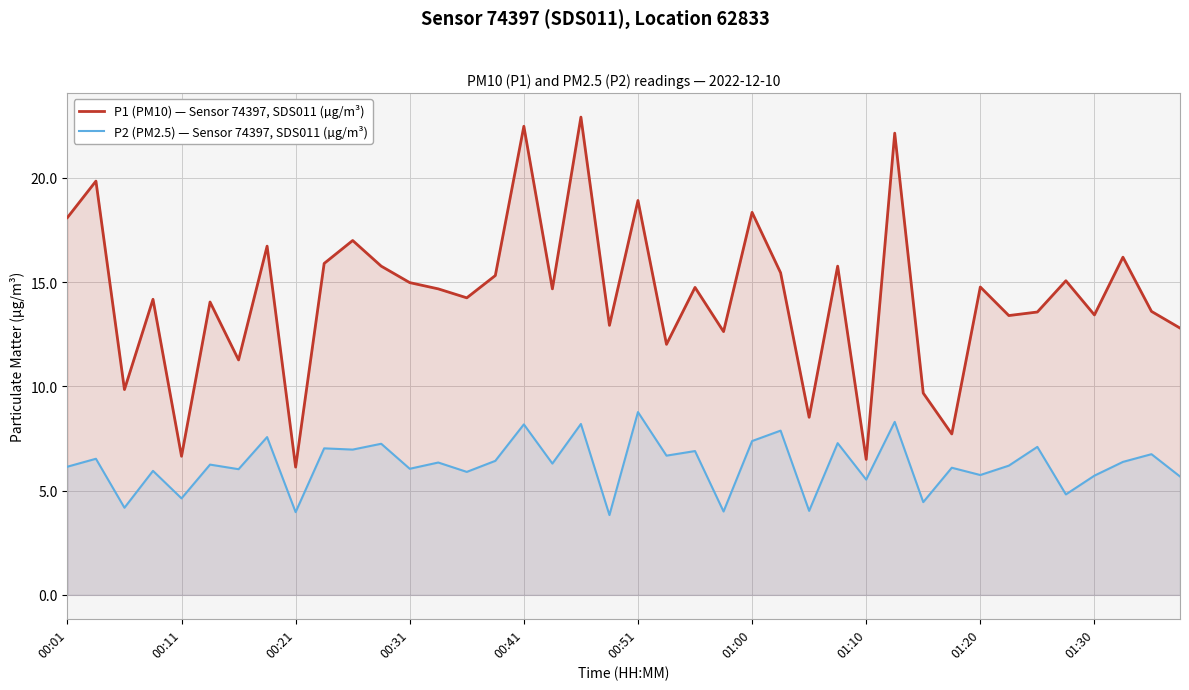

True or false: P2 (PM2.5) — Sensor 74397, SDS011 (µg/m³) and P1 (PM10) — Sensor 74397, SDS011 (µg/m³) intersect in this chart.

False